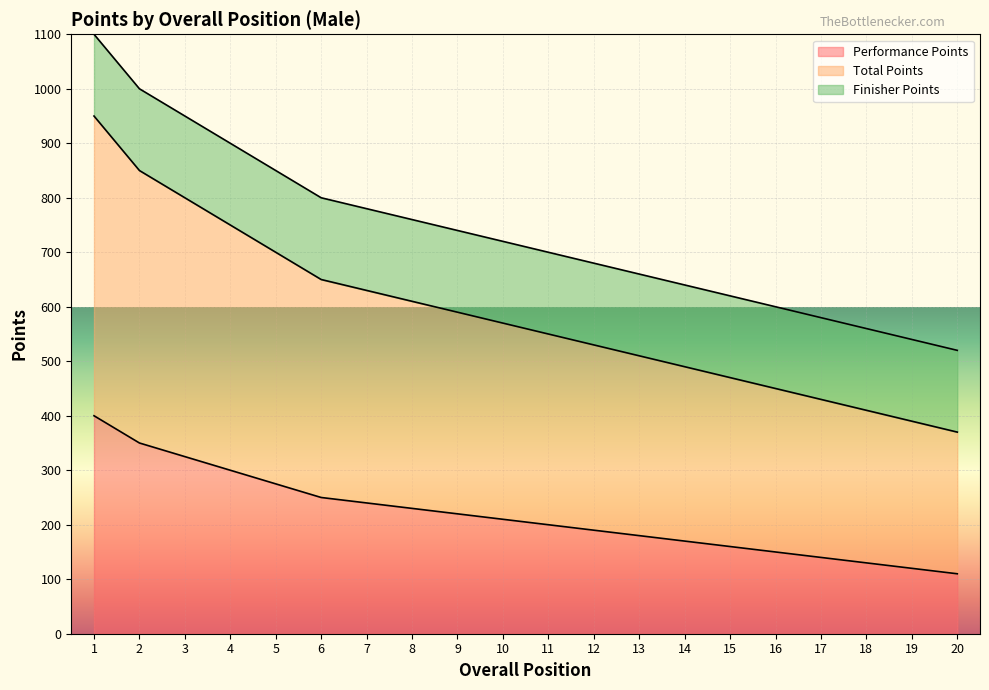

Which series changed the most between 9 and 10?

Total Points